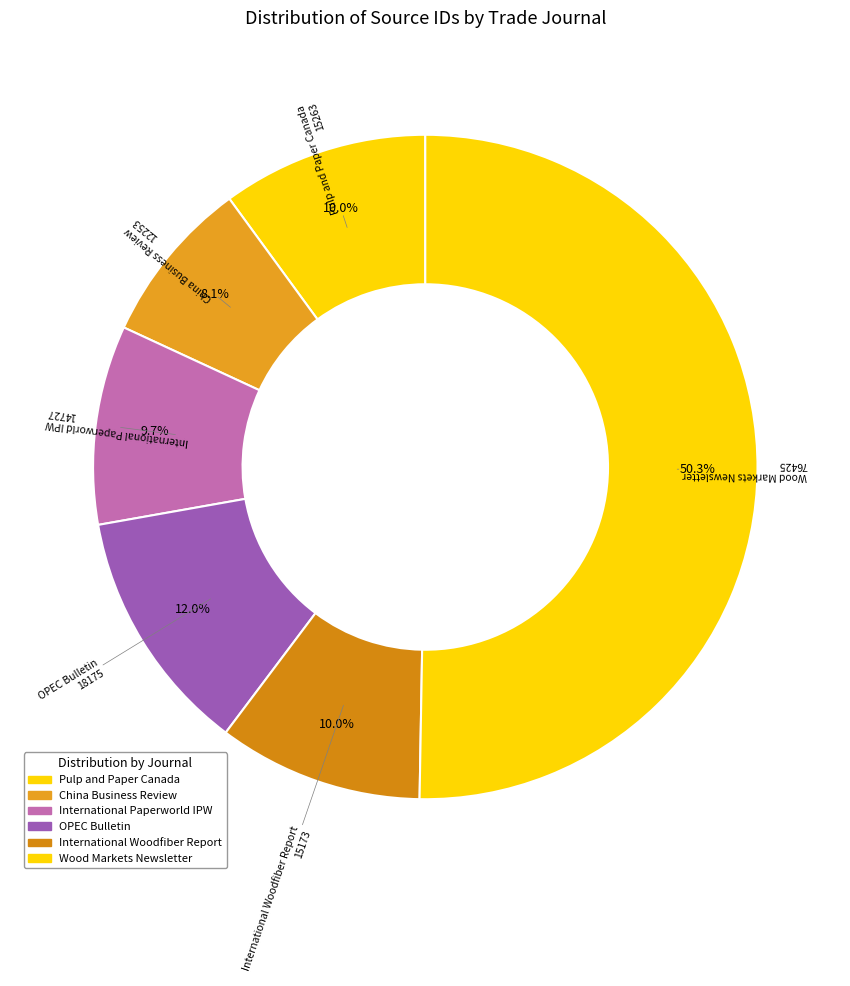

What percentage is the International Paperworld IPW slice, to the nearest percent?

10%